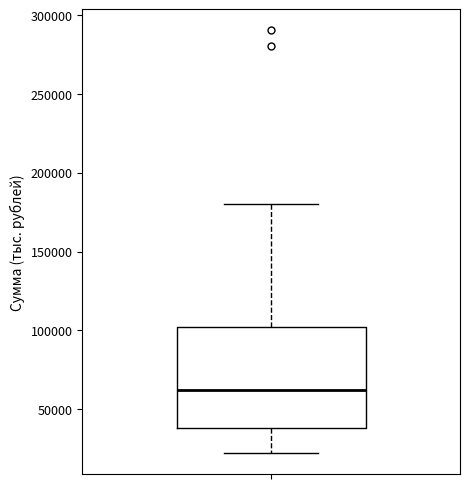

Transcribe this box plot: give where the median line is, the range the box spans, and where the two whiskers end, as read against the y-axis. The values are not printed on the chart, so give them approximately, as read against the axis.

median 60000, box 40000 to 100000, whiskers 20000 to 180000